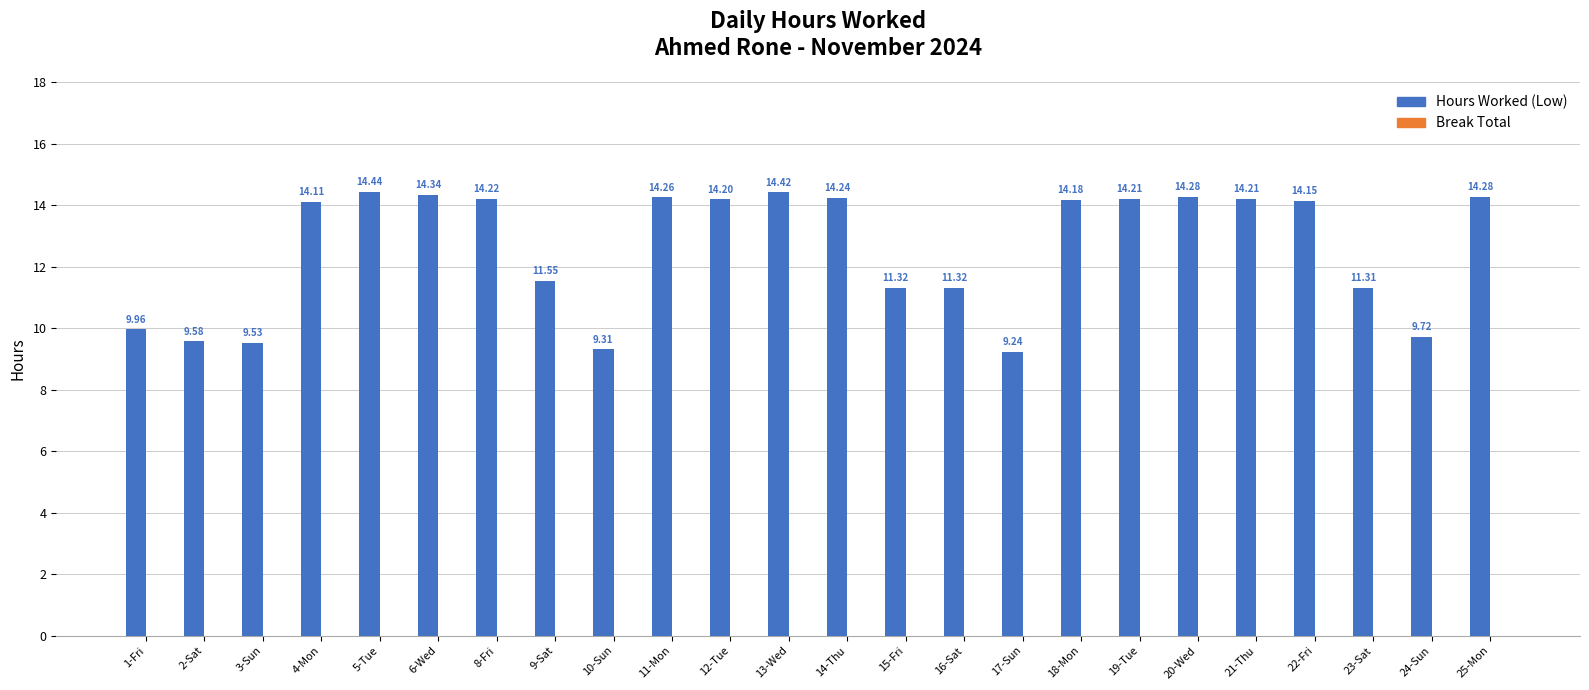

What is the sum of the values at 18-Mon and 19-Tue?

28.4